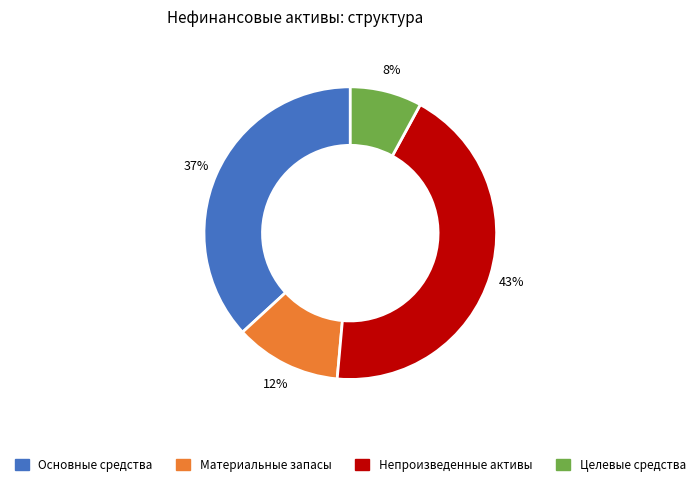

Does any single category account for the majority?

No